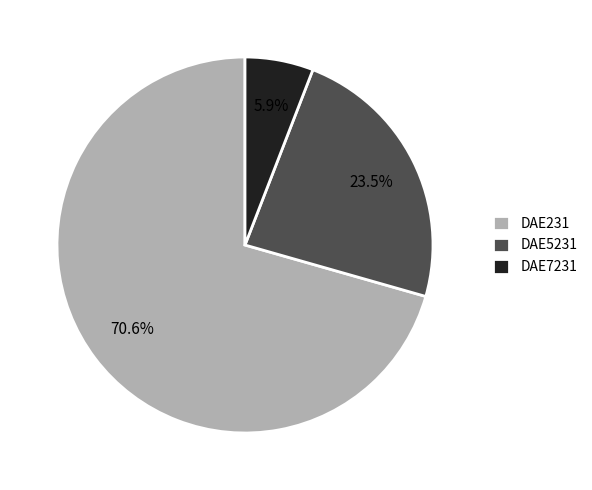

How many segments does this pie chart have?

3